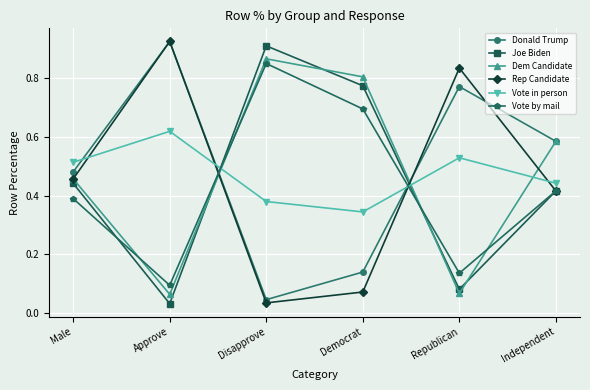

The Joe Biden series shows 0.9 at Disapprove. True or false?

True